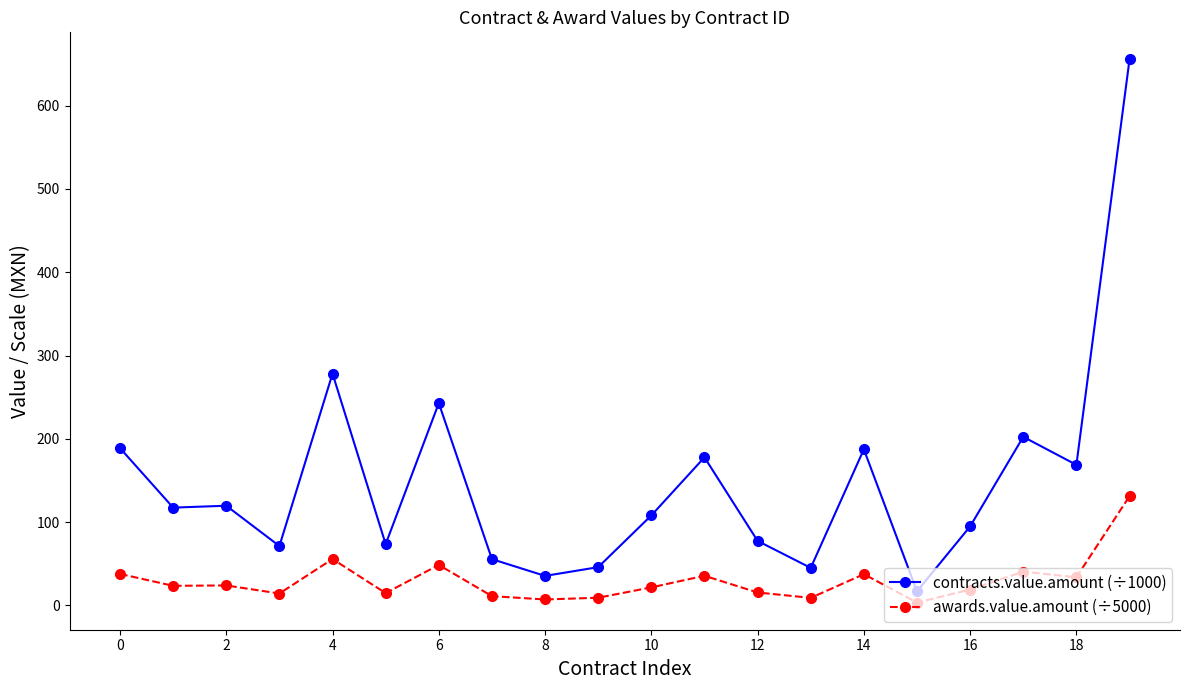

What is the value of the contracts.value.amount (÷1000) point at the 10th from the left?

45.9